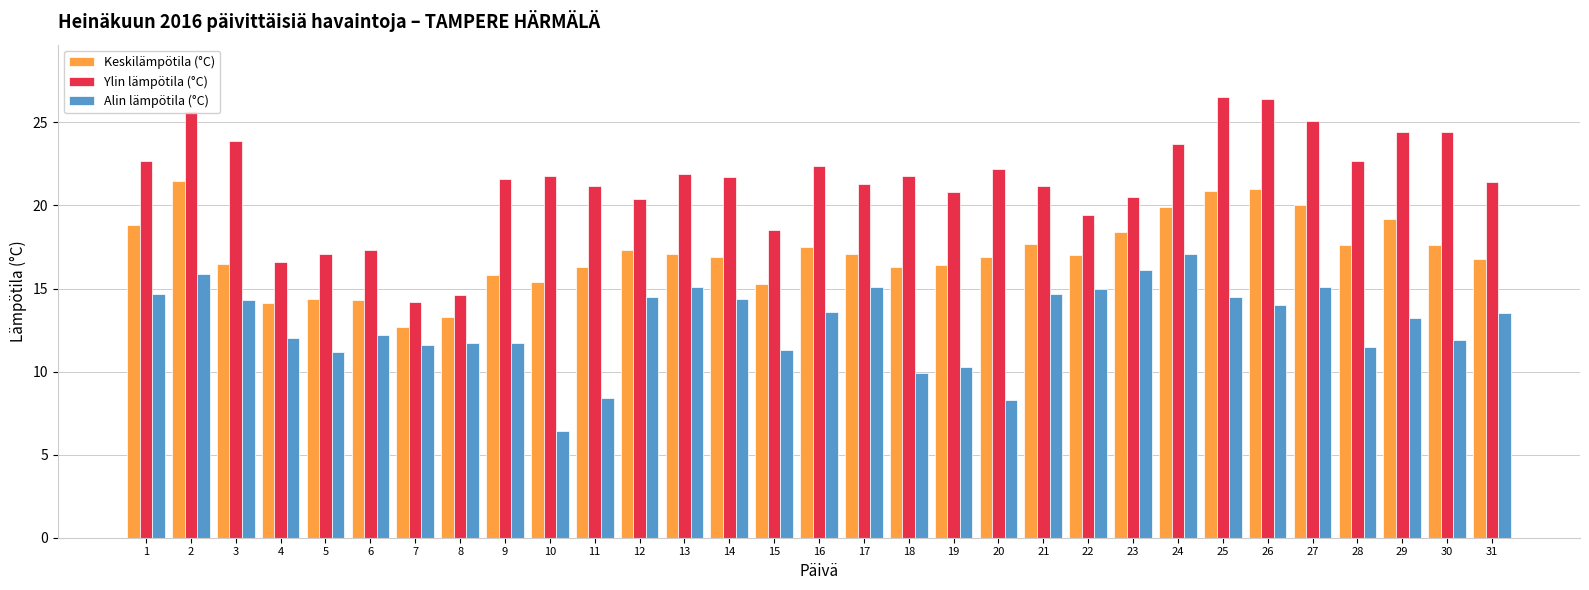

What value does the Alin lämpötila (°C) series have at 2?

15.9